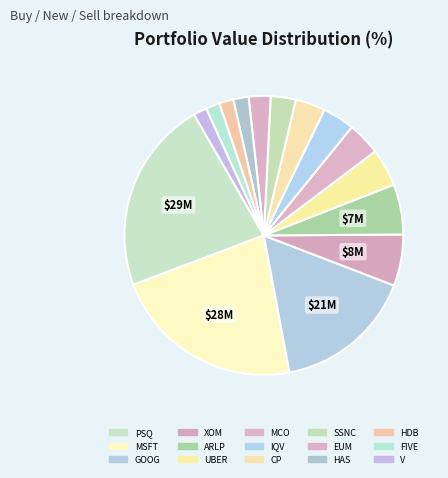

To the nearest percent, what is the difference between the largest and smallest slice percentages?

21%